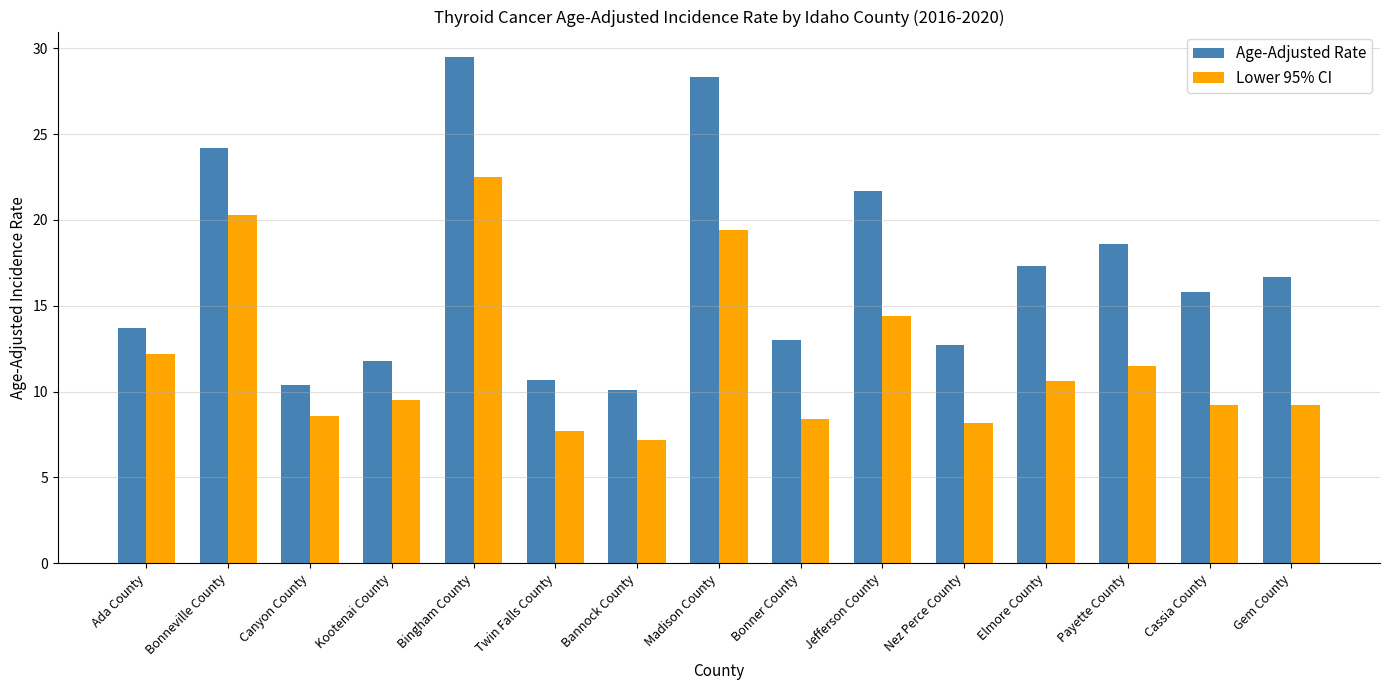

Is the value of Lower 95% CI at Kootenai County greater than the value of Age-Adjusted Rate at Elmore County?

No